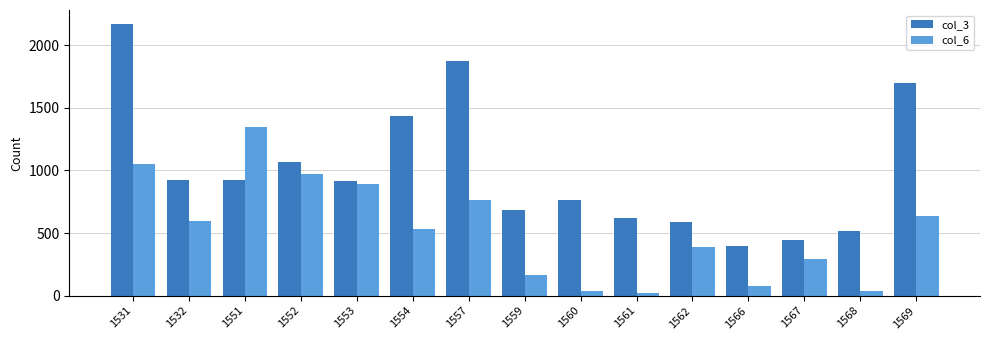

At which category is the sum across all series the highest?

1531